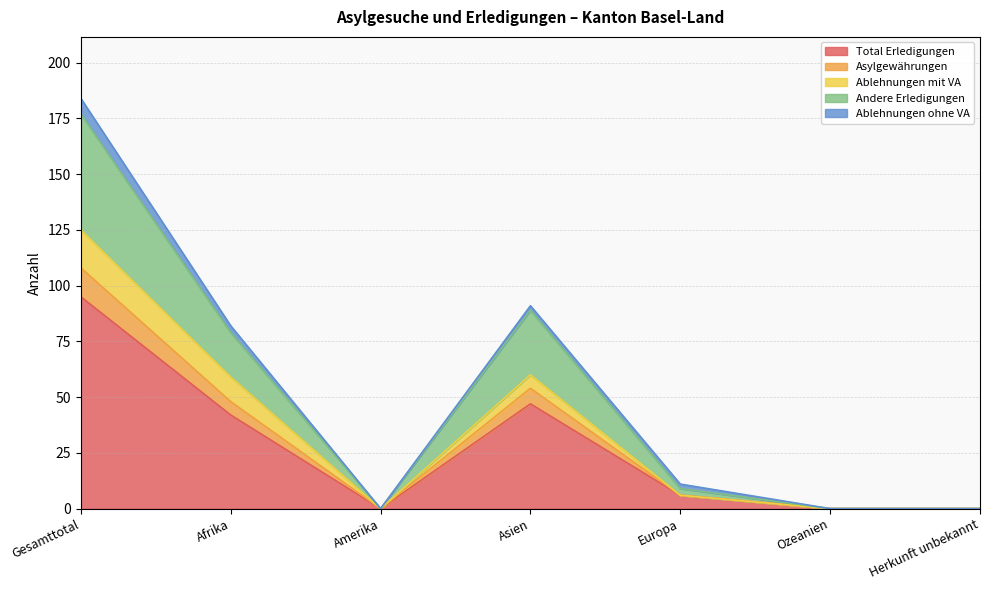

True or false: Total Erledigungen has a value of 0 at Amerika.

True